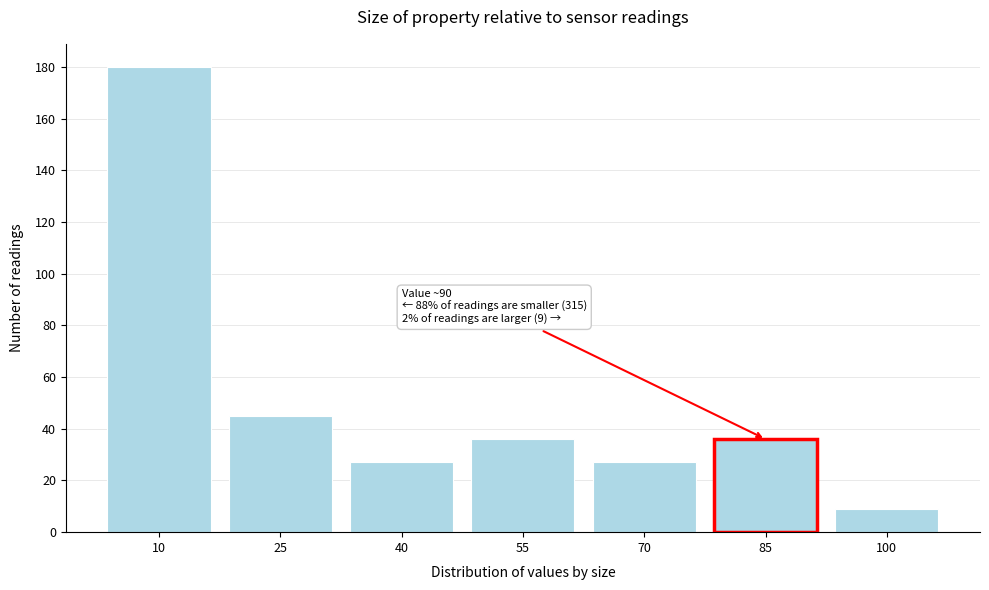

Reading right to left, extract all data points from this chart.

100=9	85=36	70=27	55=36	40=27	25=45	10=180